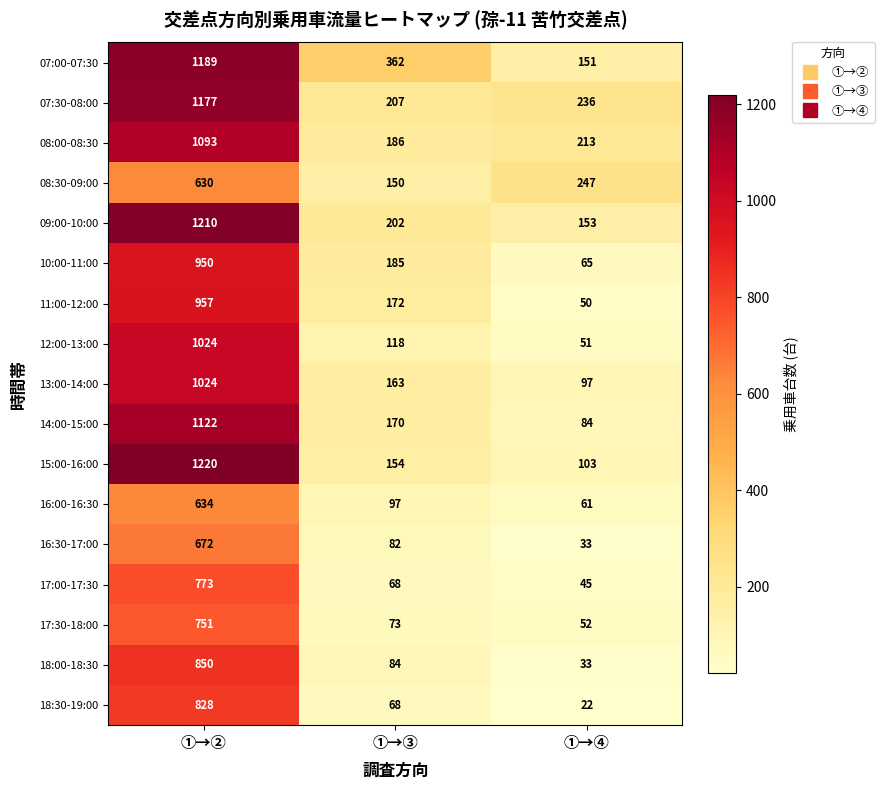

Where does the 16:30-17:00 series first go above 82?

①→②